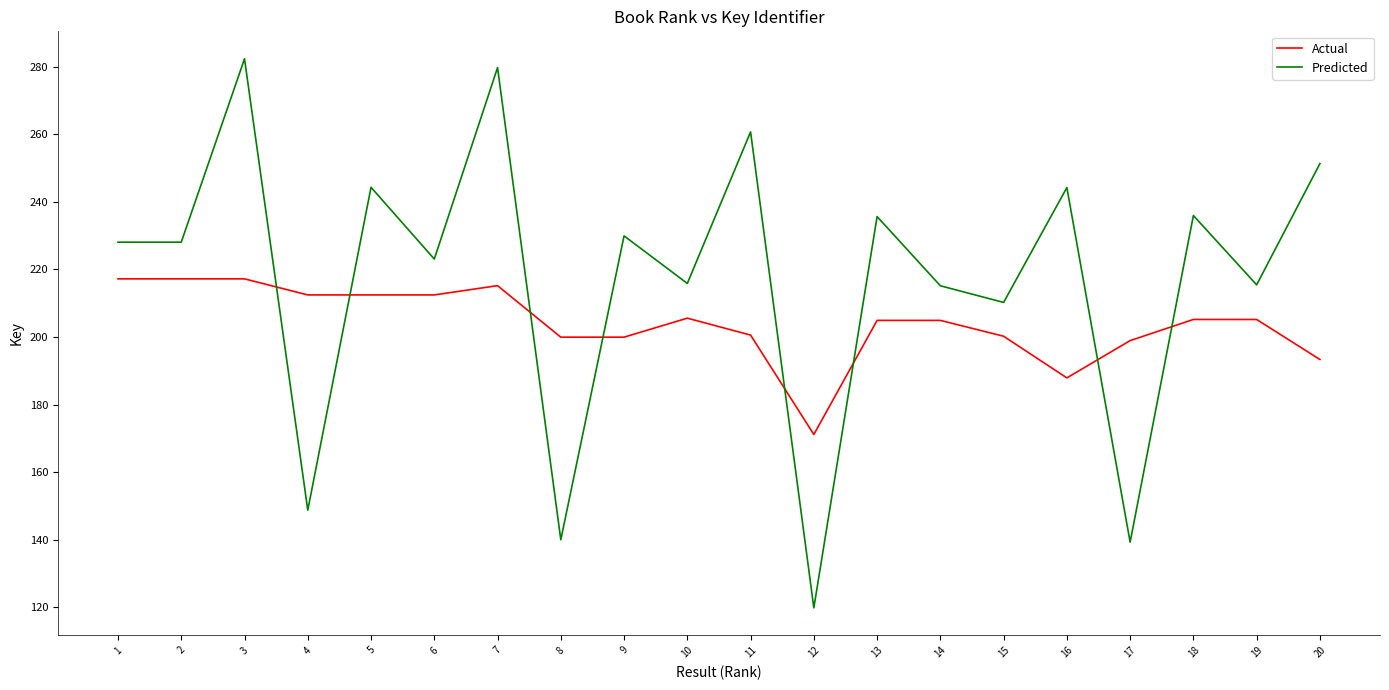

What is the sum of all Actual values?

4082.2